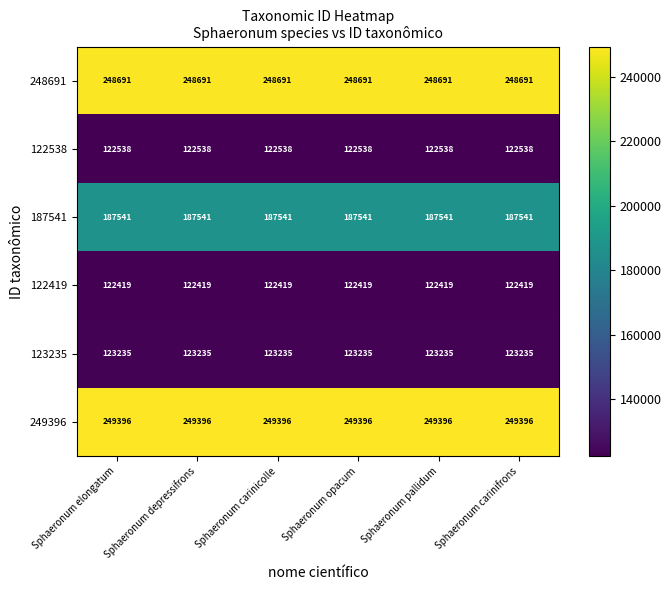

How many data points does each series have?

6